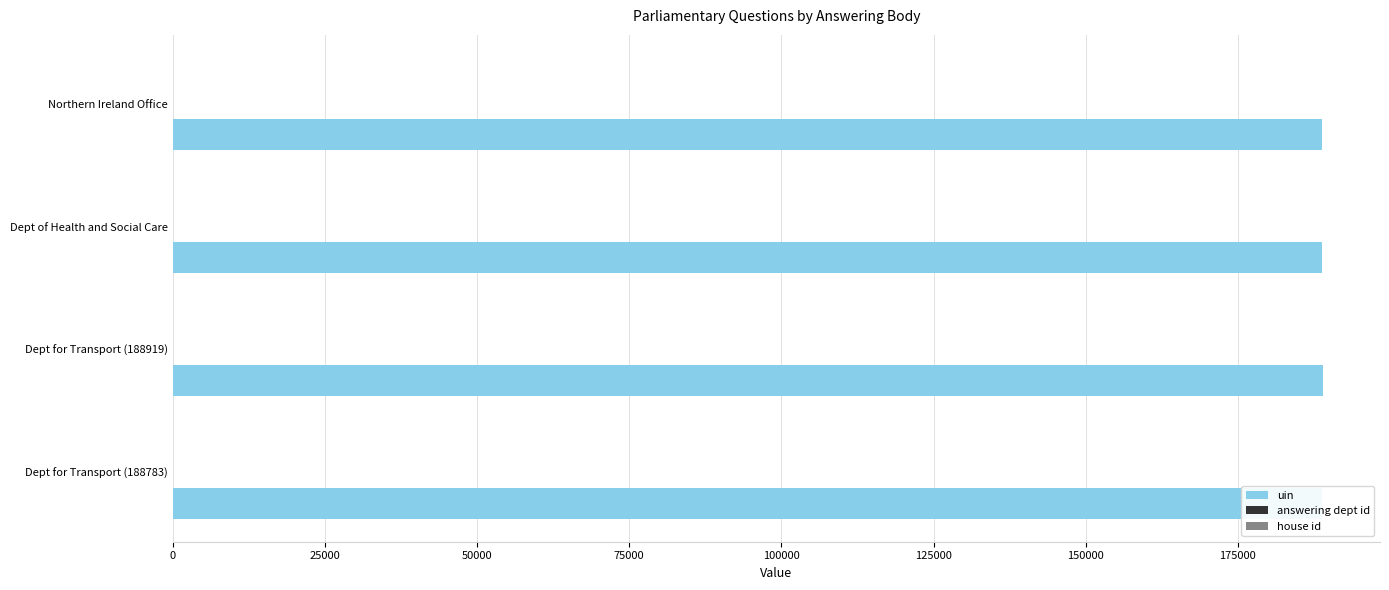

How many data points in answering dept id are less than 27?

2